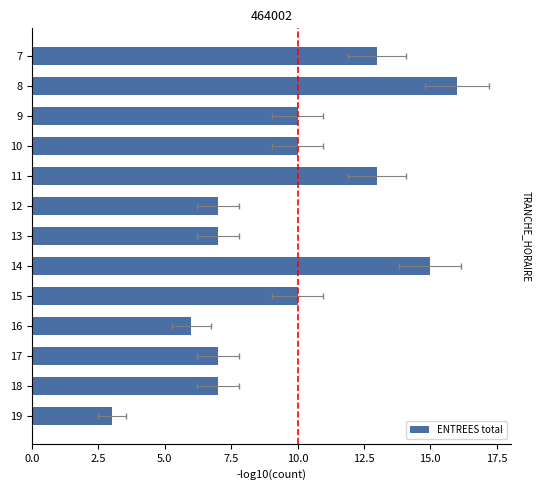

How many distinct data groups are displayed?

1